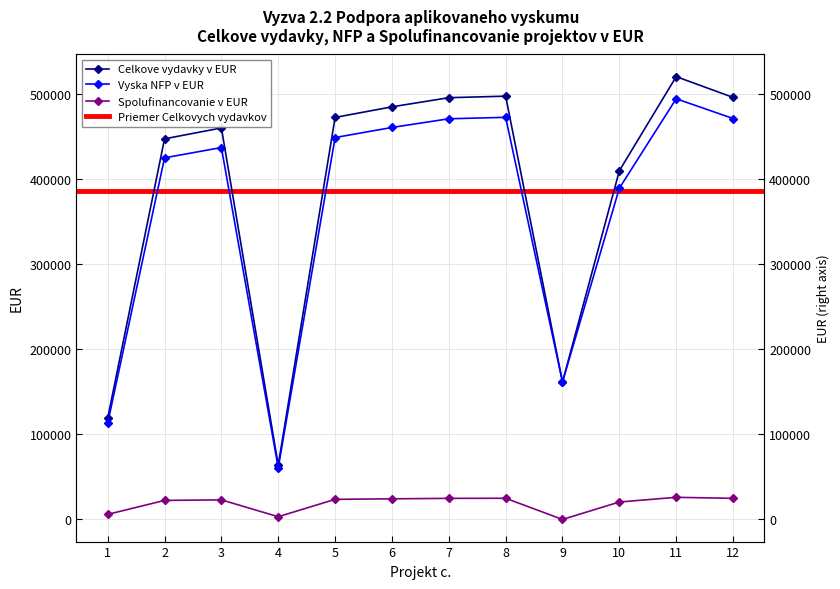

What is the sum of all Vyska NFP v EUR values?

4406008.8